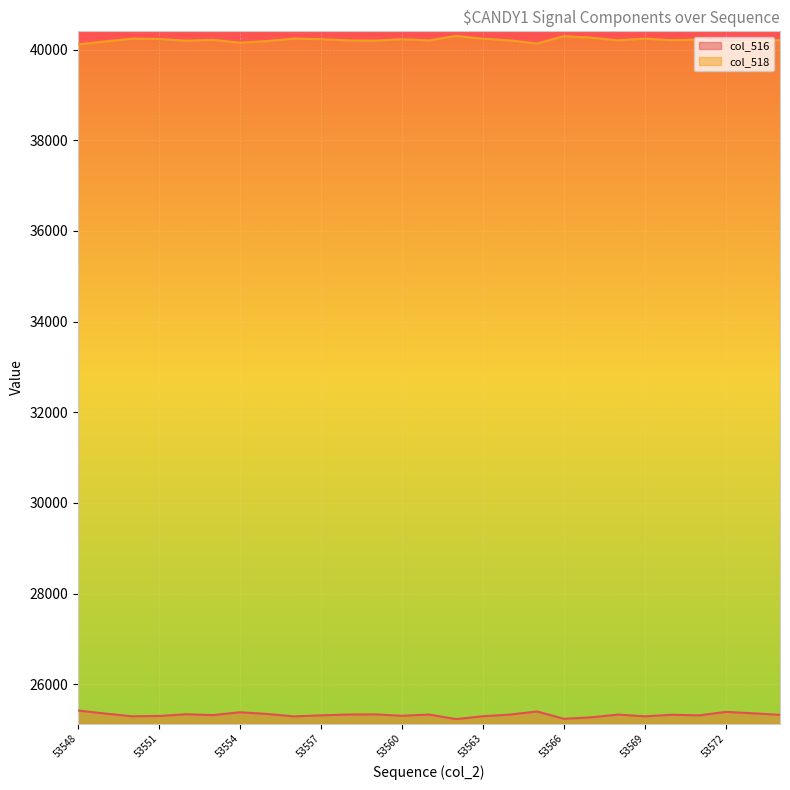

Which series has the widest spread of values?

col_516